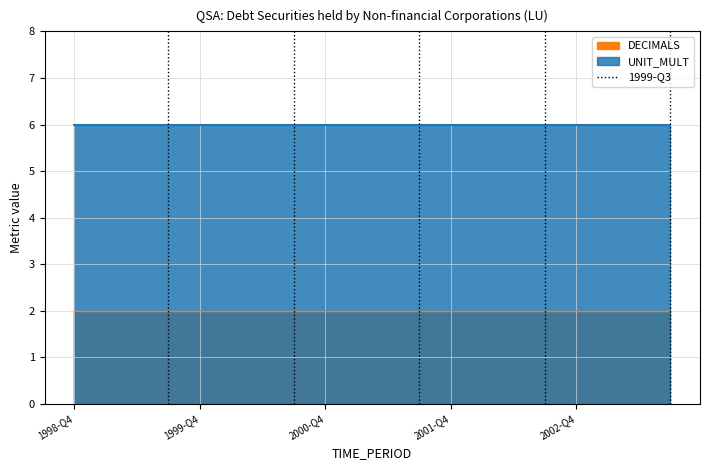

The value at 1999-Q4 is 1. True or false?

False